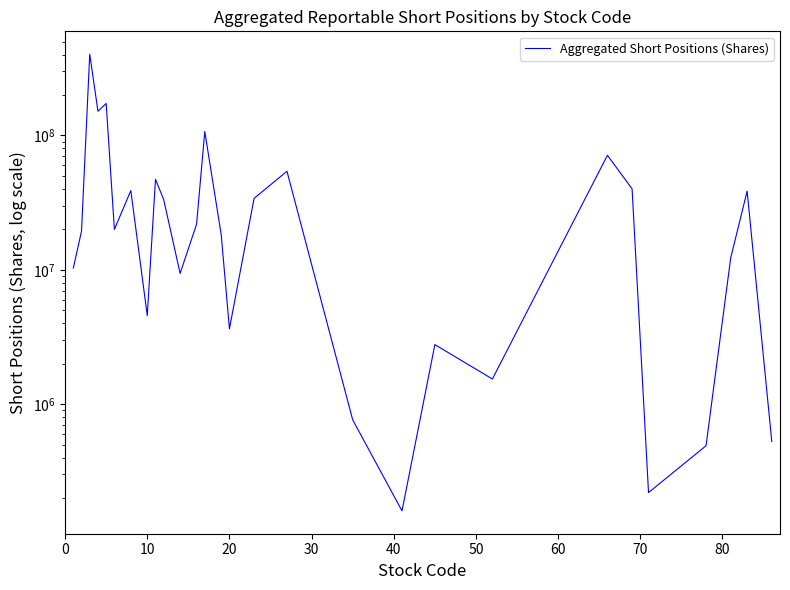

How many lines are shown in the chart?

1